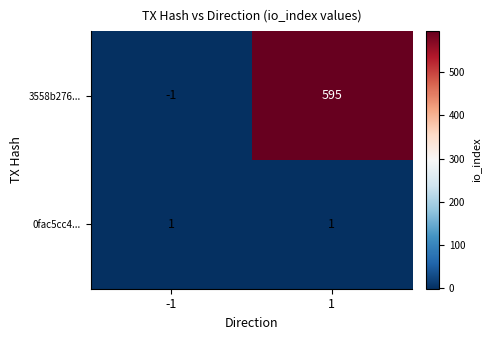

Which series has the largest range (max minus min)?

3558b276...